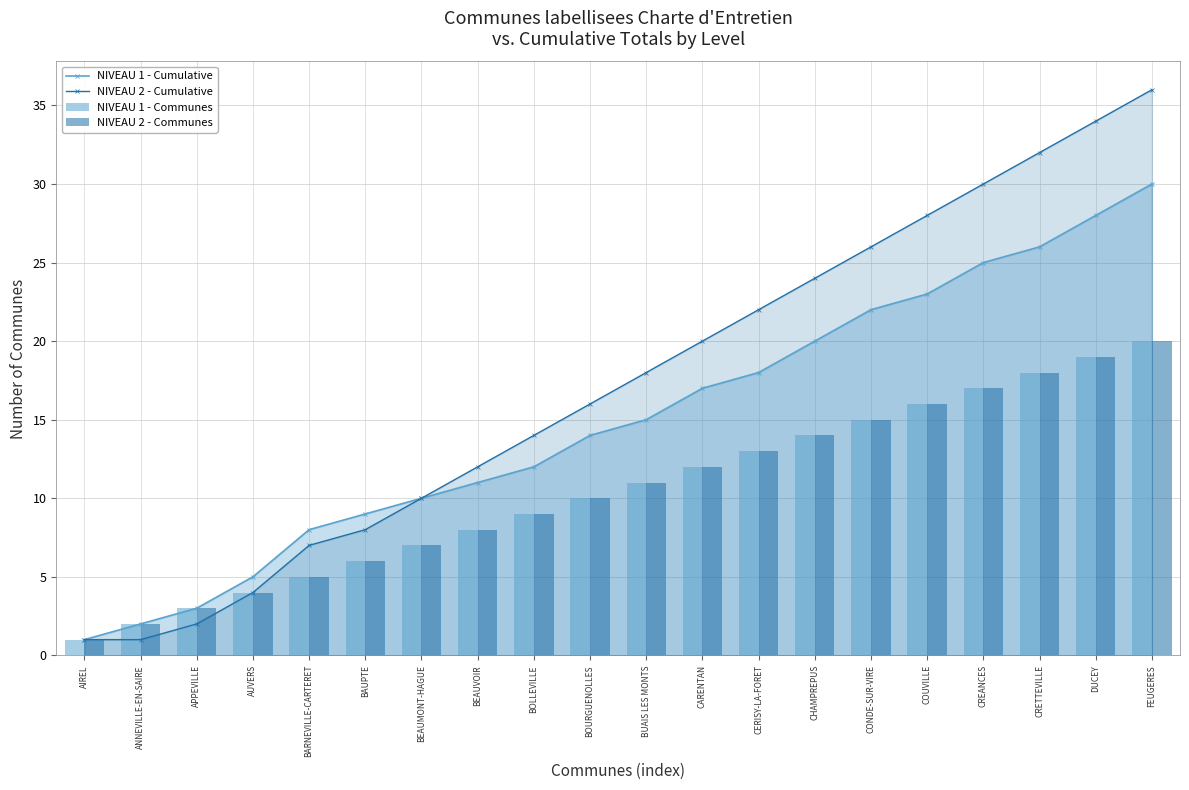

What is the label of the 14th bar from the right?

BEAUMONT-HAGUE